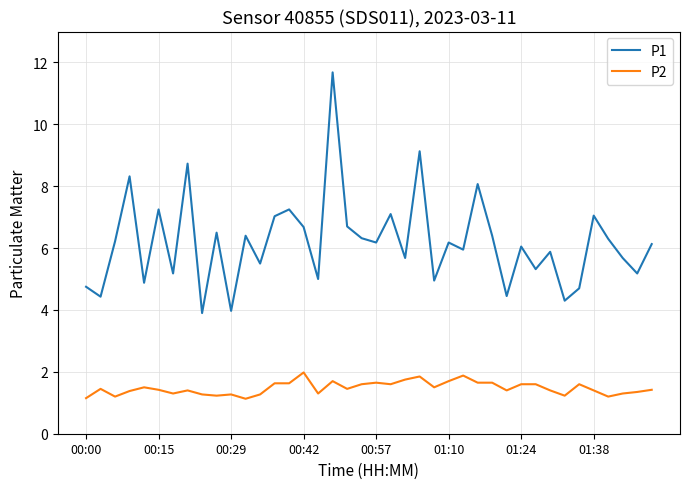

Which series has the widest spread of values?

P1